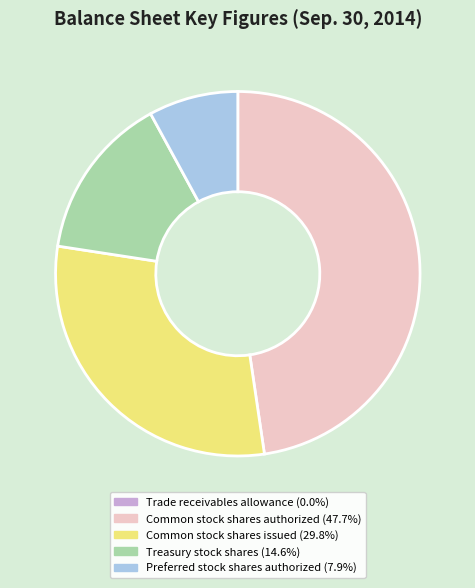

True or false: Common stock shares issued accounts for 30% of the total.

True